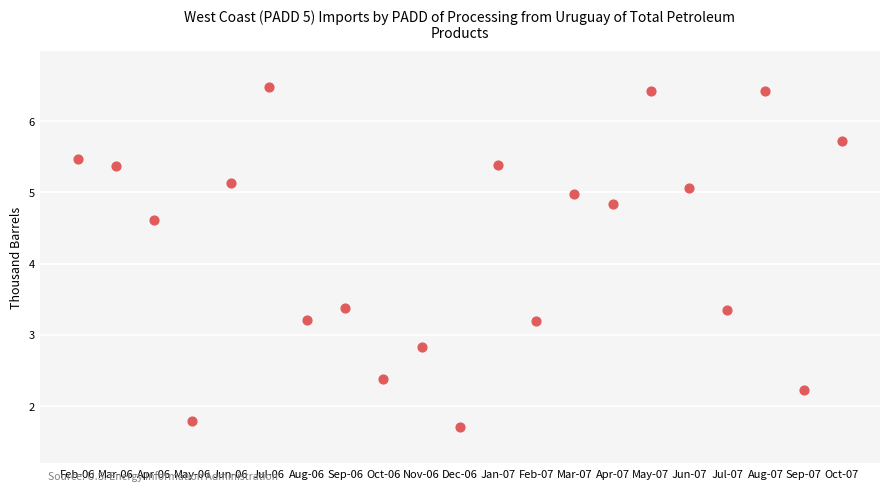

What is the range of Y values (max minus min)?

4.8